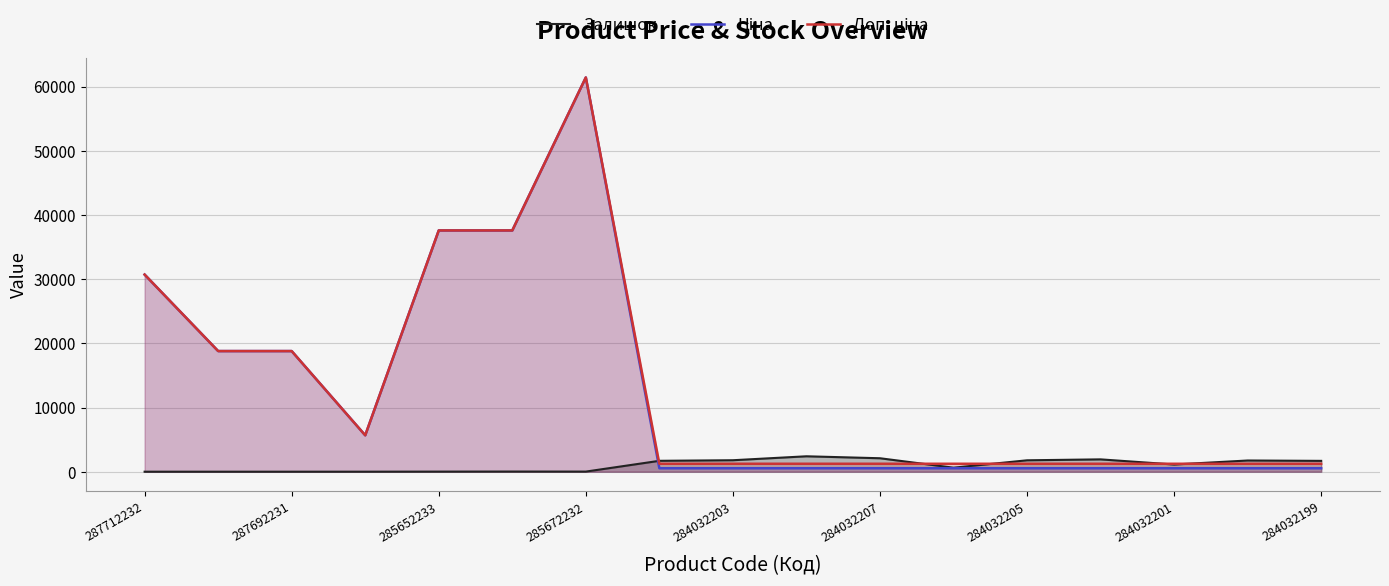

True or false: Доп. ціна and Ціна intersect in this chart.

False